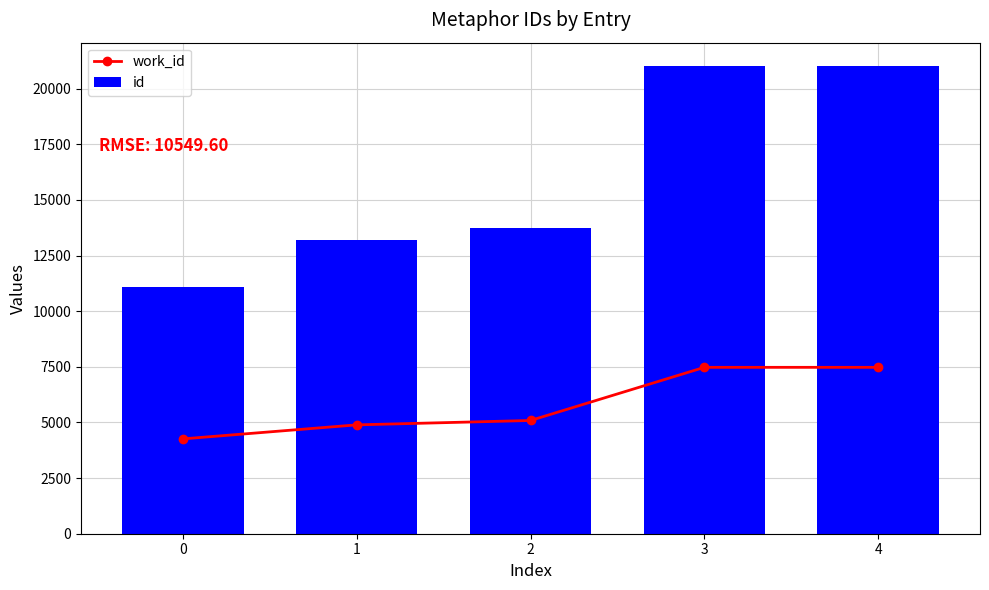

How many data points in id are above 13740?

2